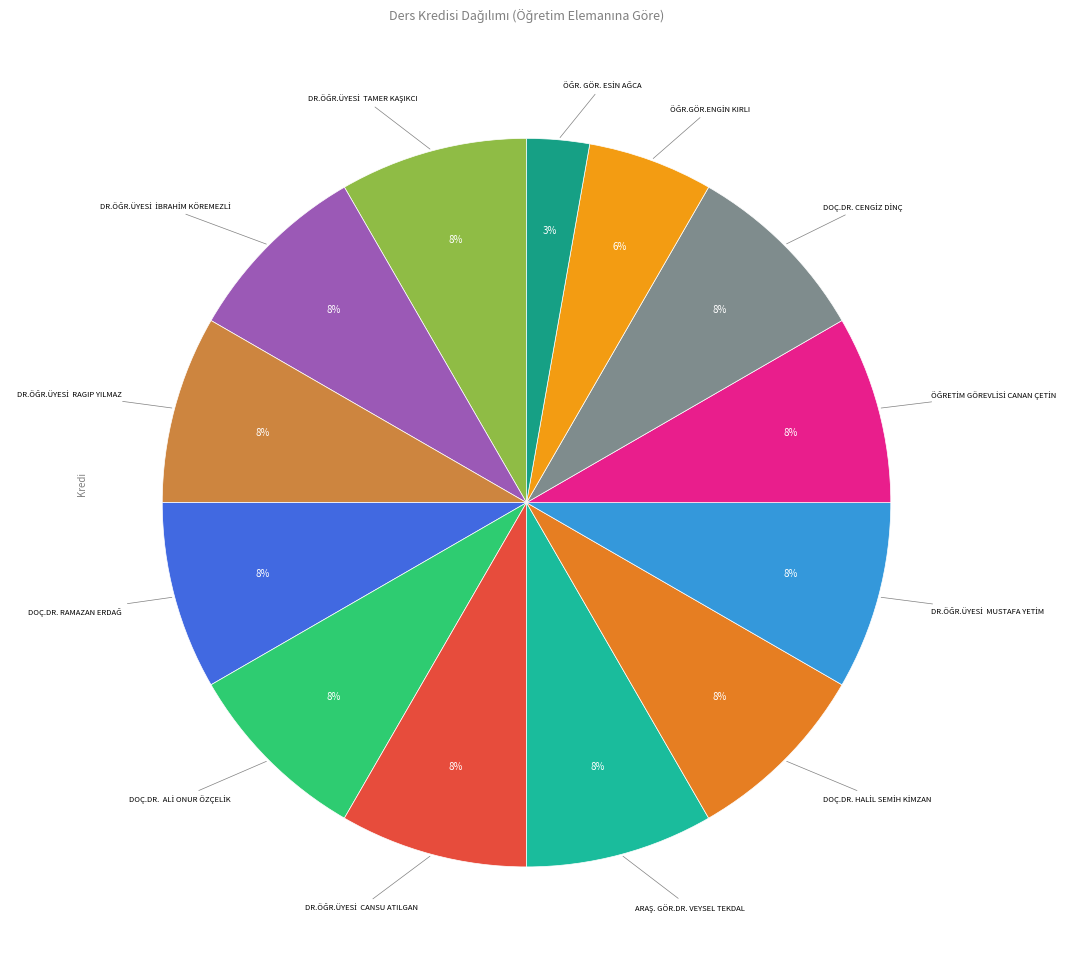

To the nearest percent, what is the average slice percentage?

8%